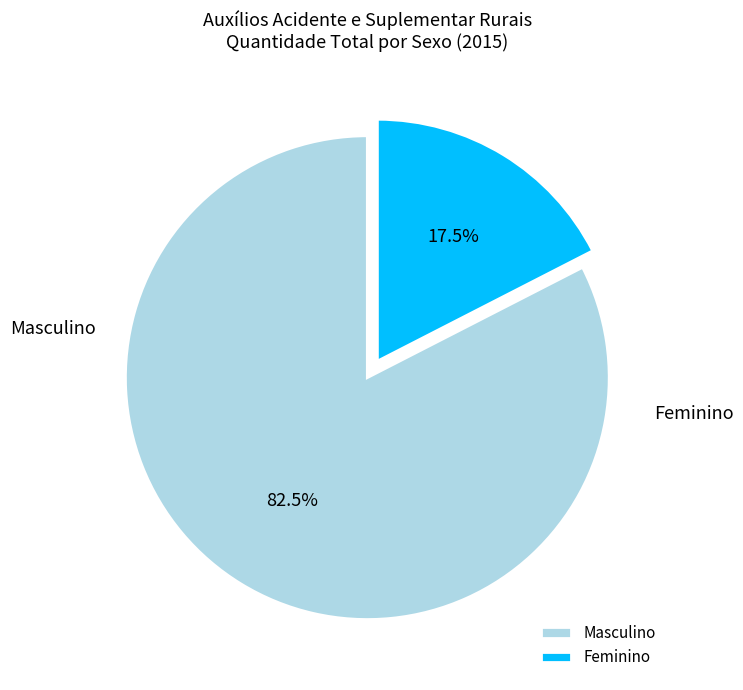

The Masculino slice represents 90% of the pie. True or false?

False